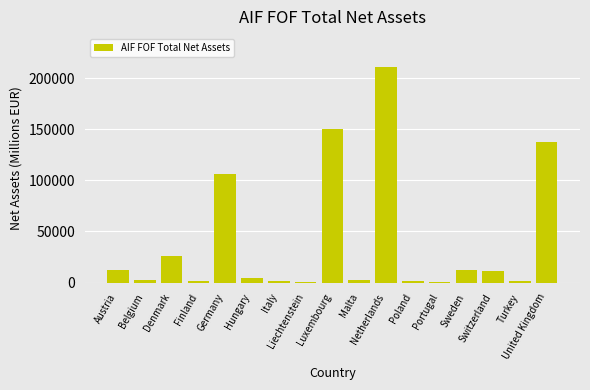

What is the sum of all values?

684519.5